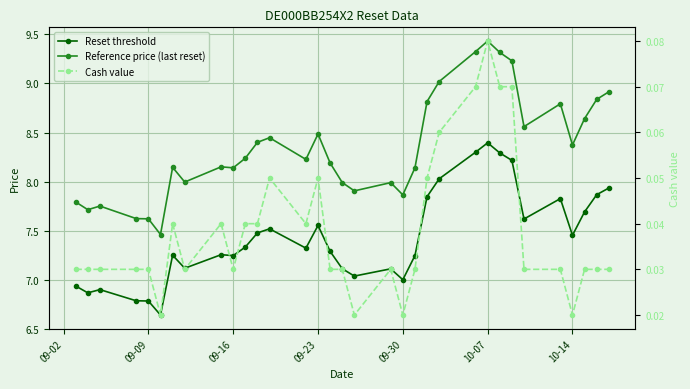

What are all the series names shown in the legend?

Reset threshold, Reference price (last reset), Cash value